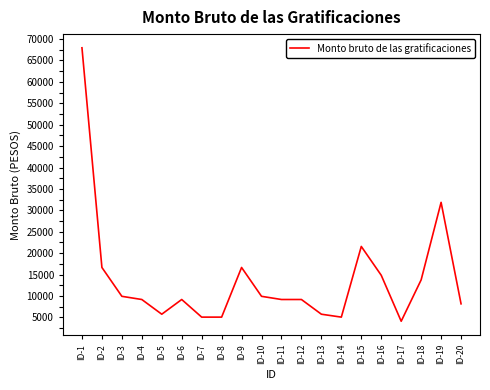

What is the difference between the values at ID-12 and ID-1?

58755.3